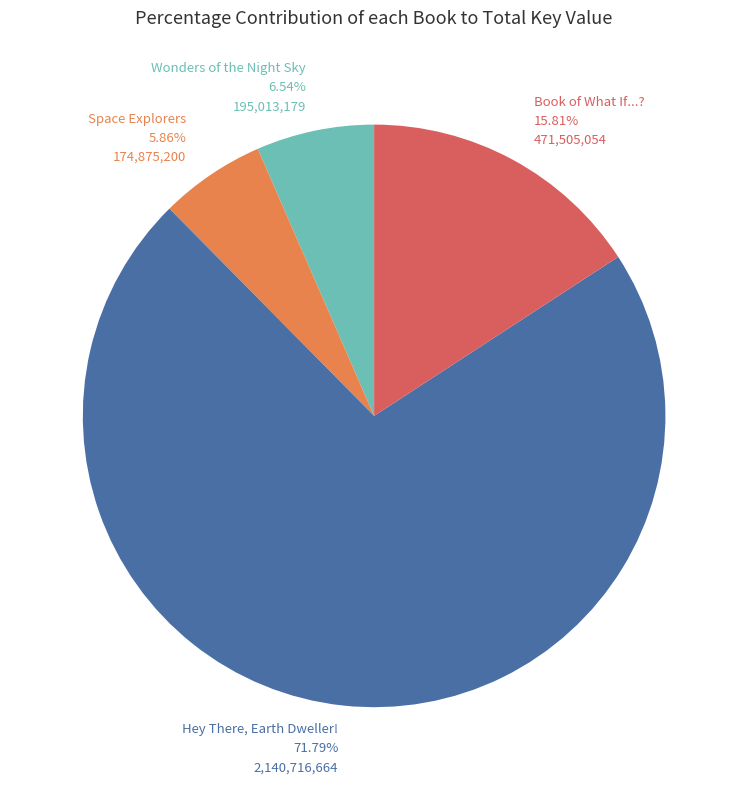

To the nearest percent, what is the difference between the largest and smallest slice percentages?

66%